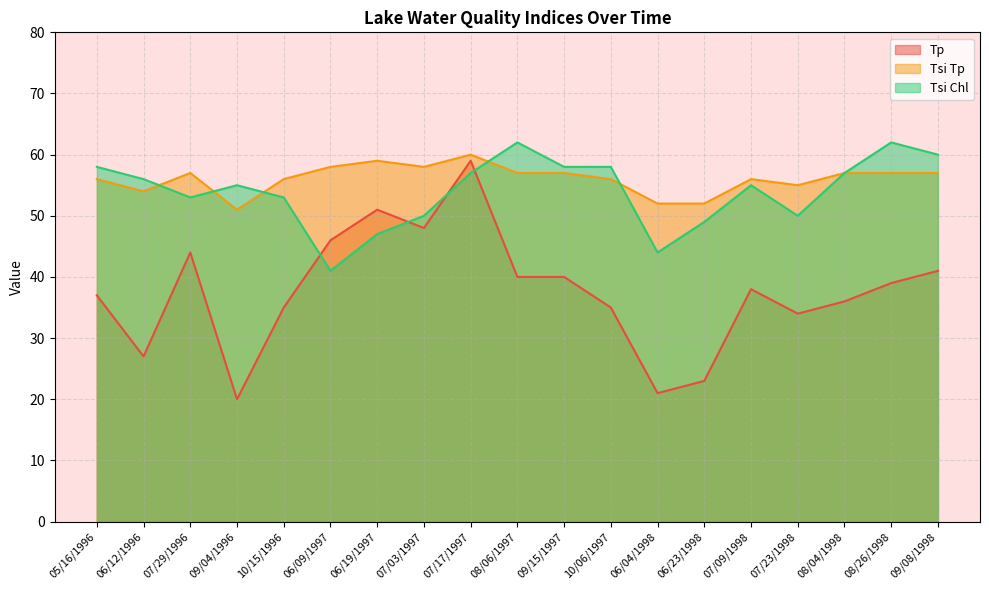

How many data points in Tp are less than 38?

9